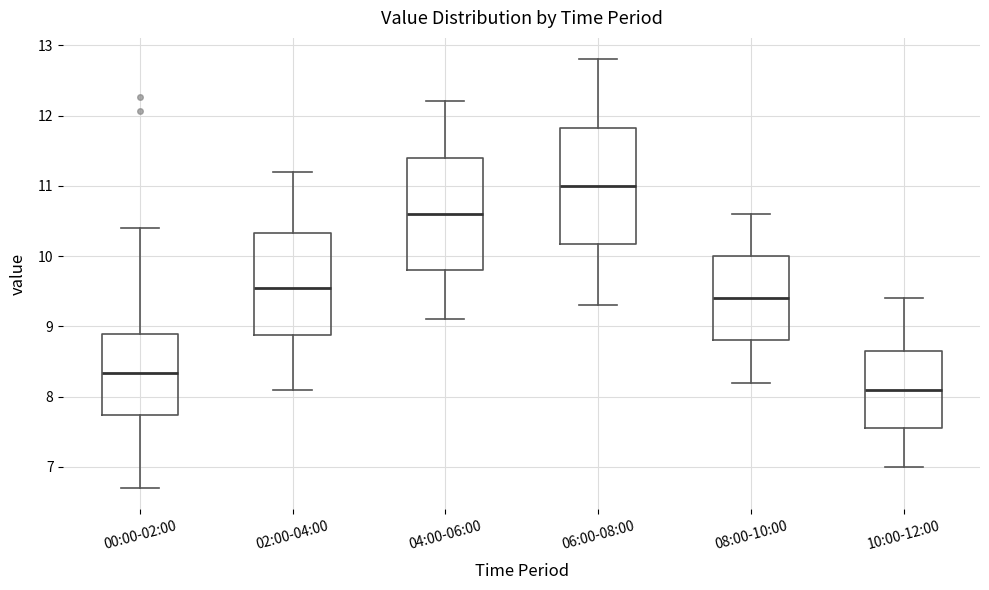

Reading left to right, transcribe this box plot: for each box, give where its median line is, the range the box spans, and where its two whiskers end, as read against the y-axis. The values are not printed on the chart, so give them approximately, as read against the axis.

00:00-02:00: median 8.3, box 7.7 to 8.9, whiskers 6.7 to 10.4
02:00-04:00: median 9.6, box 8.9 to 10.3, whiskers 8.1 to 11.2
04:00-06:00: median 10.6, box 9.8 to 11.4, whiskers 9.1 to 12.2
06:00-08:00: median 11.0, box 10.2 to 11.8, whiskers 9.3 to 12.8
08:00-10:00: median 9.4, box 8.8 to 10.0, whiskers 8.2 to 10.6
10:00-12:00: median 8.1, box 7.6 to 8.7, whiskers 7.0 to 9.4